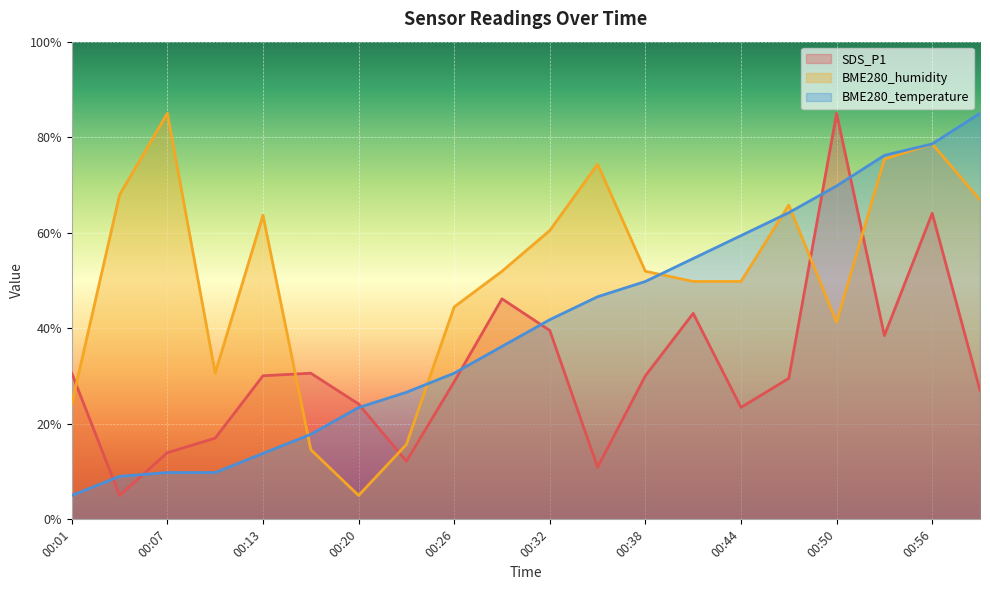

In SDS_P1, how many points are lower than both neighbors (excluding endpoints)?

5